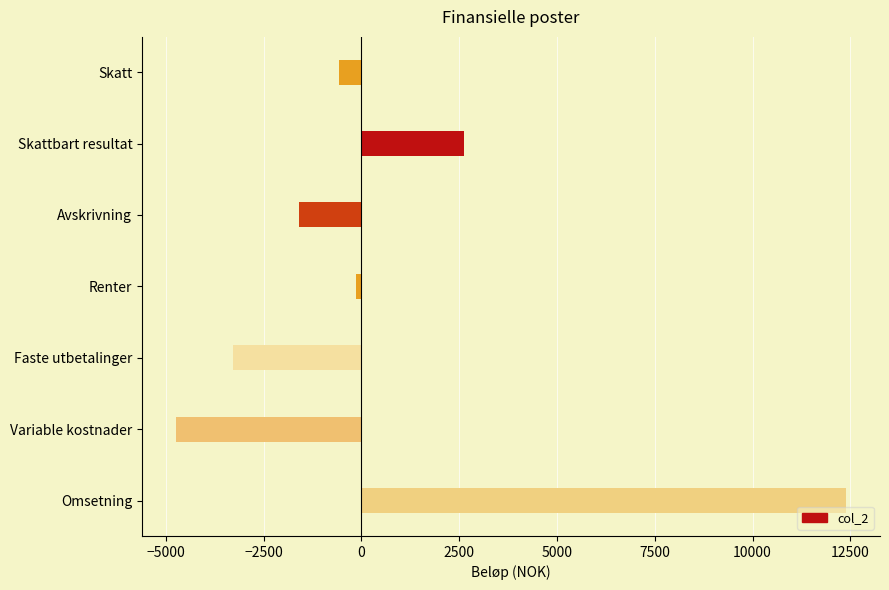

Rank the categories by value from lowest to highest.

Variable kostnader, Faste utbetalinger, Avskrivning, Skatt, Renter, Skattbart resultat, Omsetning